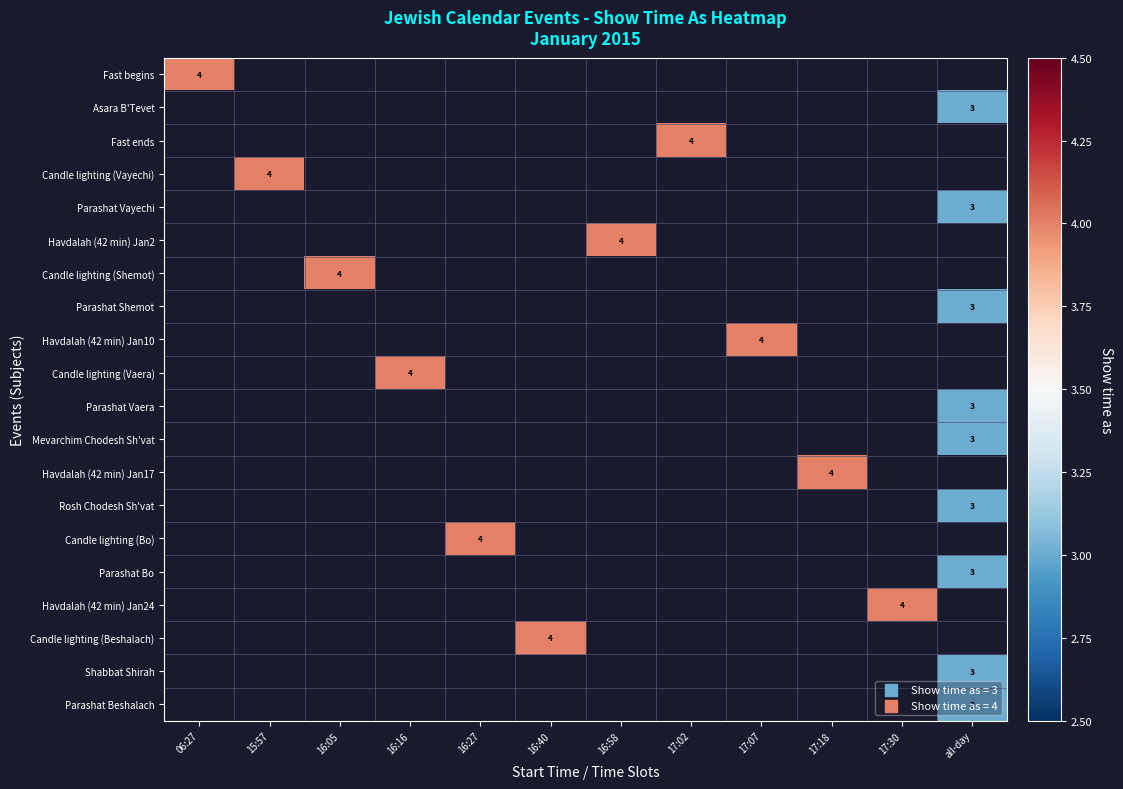

The value of Candle lighting (Bo) at 16:27 is 6. True or false?

False